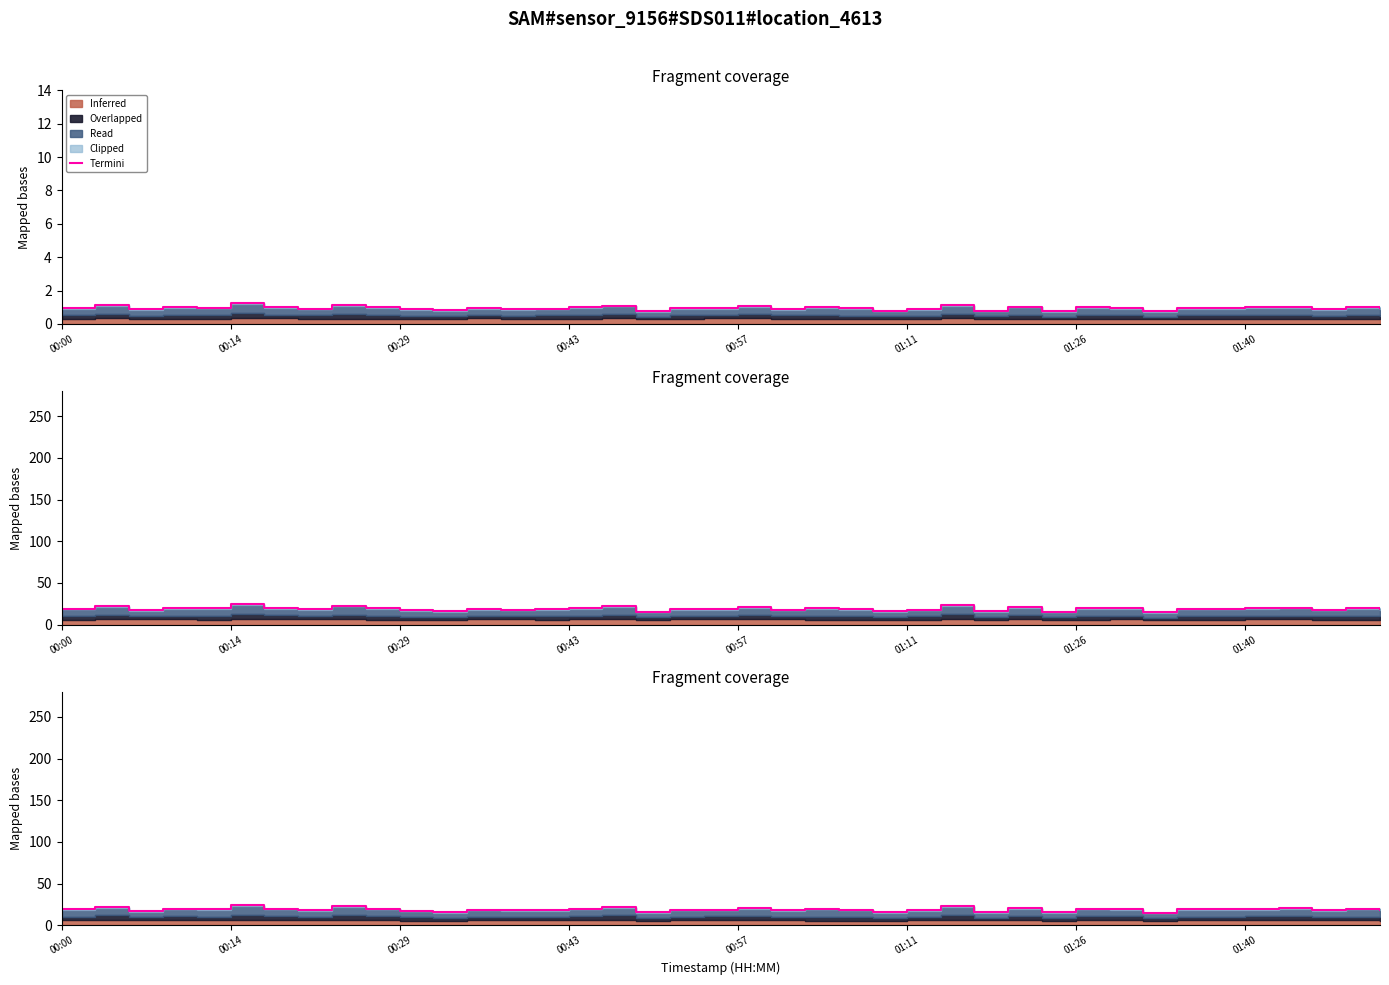

What is the value of the 1st point from the left?

19.2